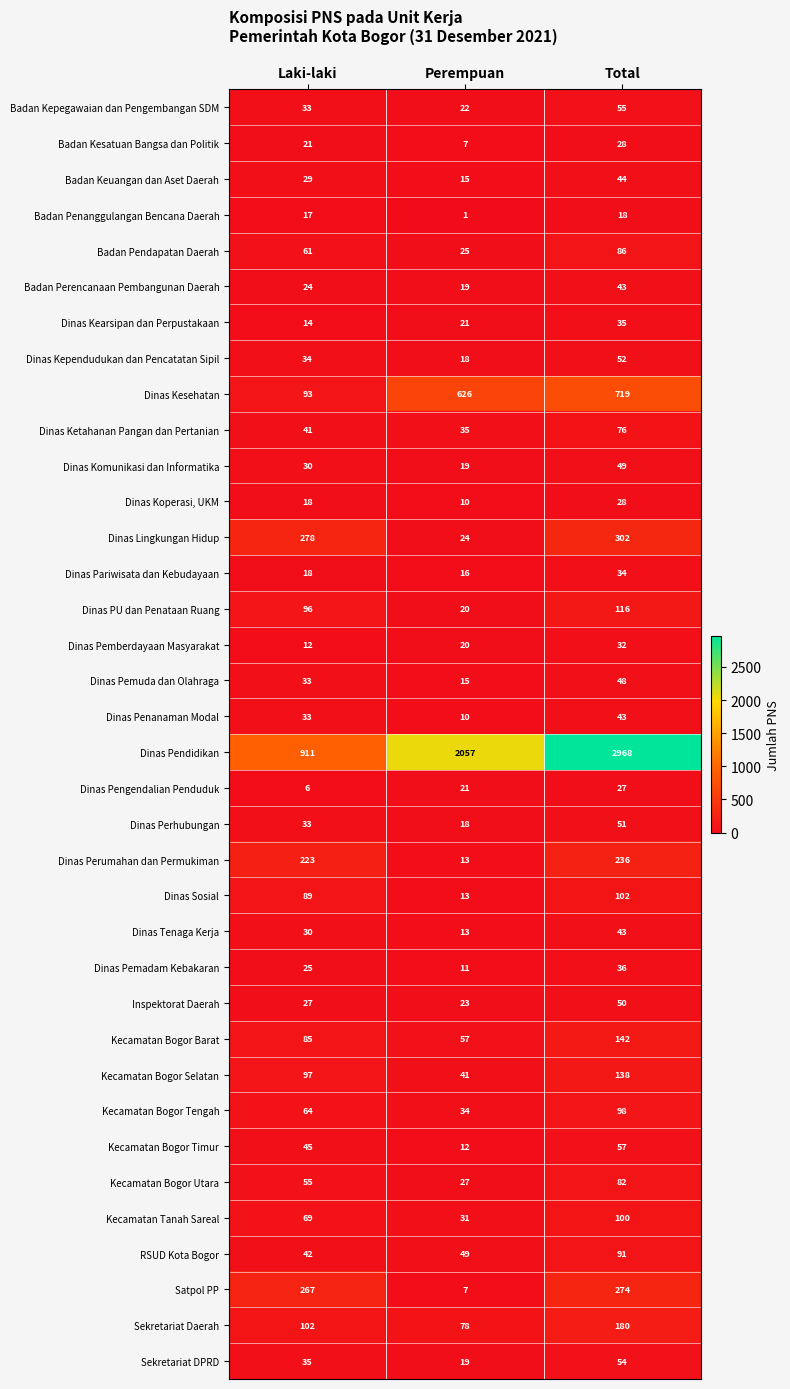

Rank the categories by Dinas Ketahanan Pangan dan Pertanian value from highest to lowest.

Total, Laki-laki, Perempuan